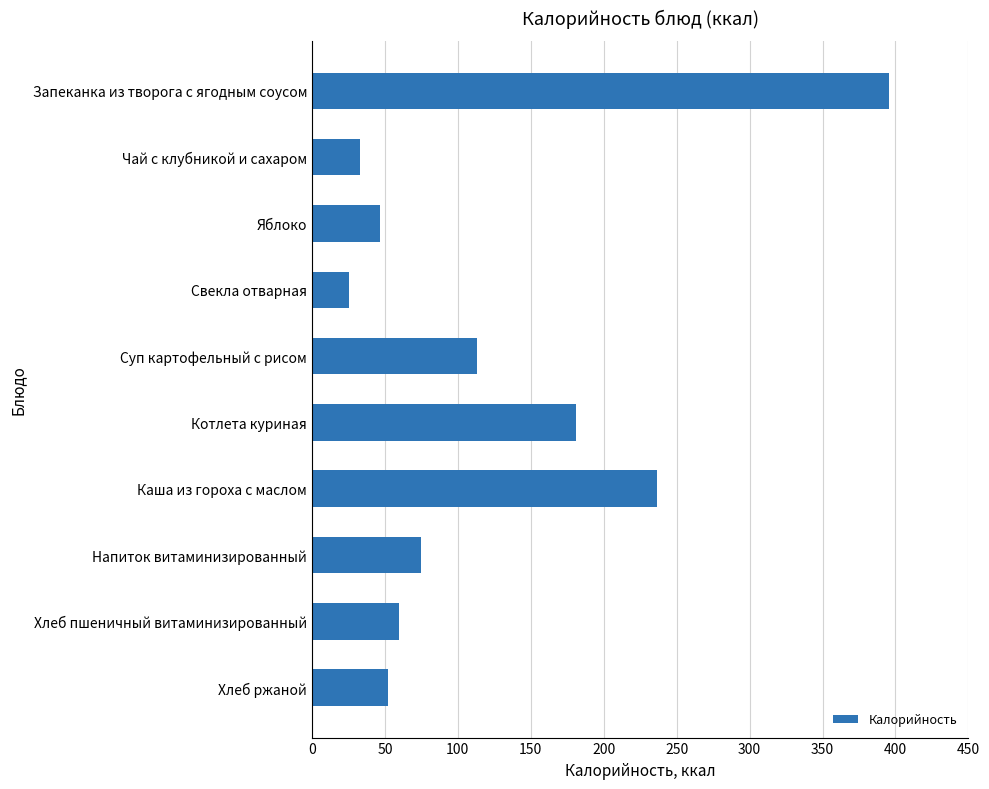

What is the label of the 2nd bar from the bottom?

Хлеб пшеничный витаминизированный